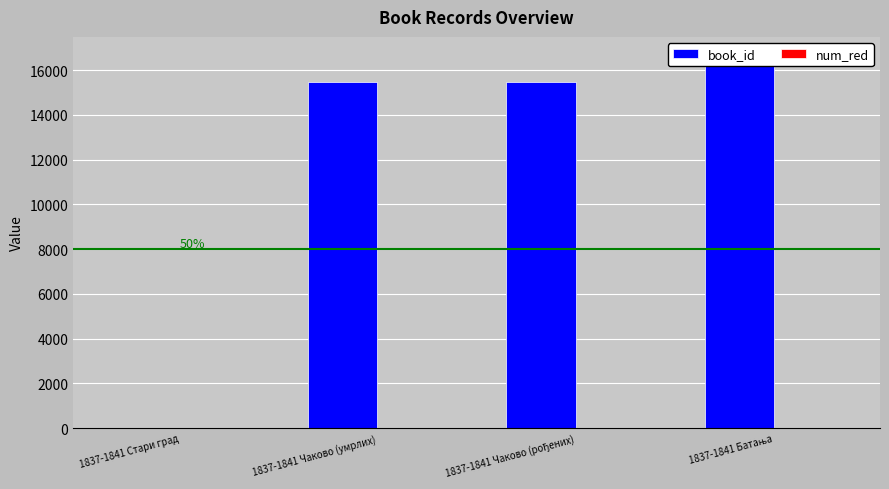

Which category has the highest value in the num_red series?

1837-1841 Чаково (умрлих)